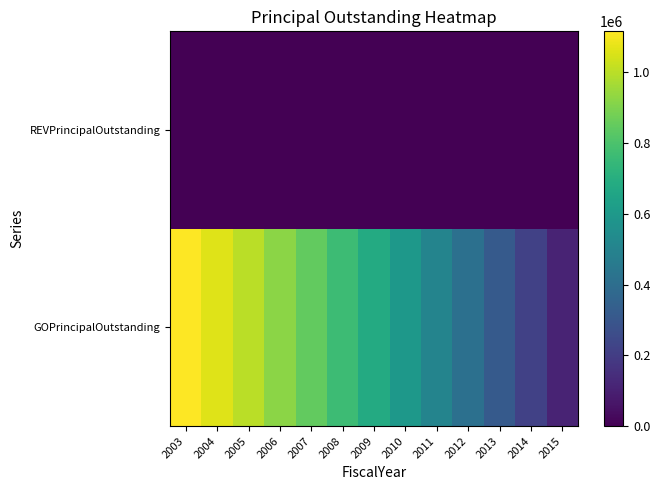

At 2006, list the series in order from largest to smallest.

GOPrincipalOutstanding, REVPrincipalOutstanding